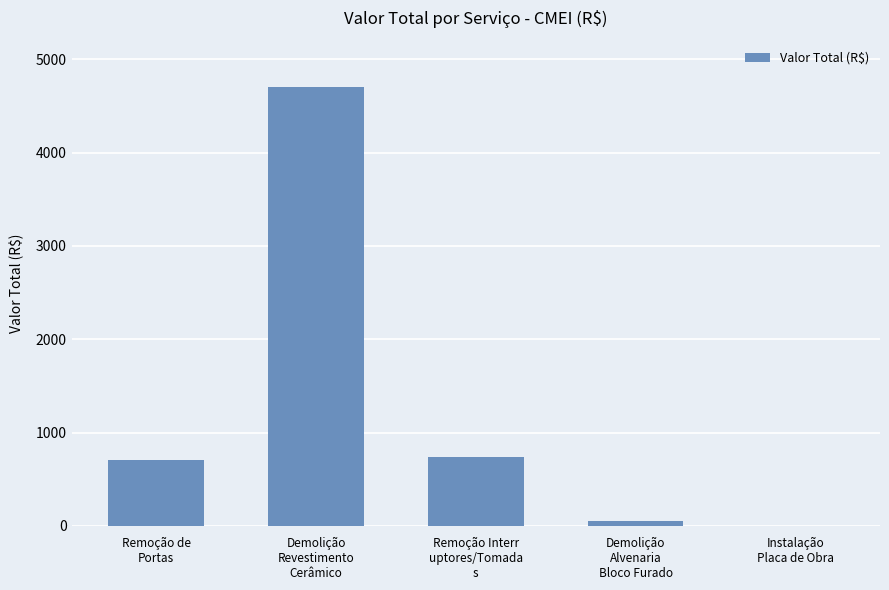

What is the greatest value displayed?

4703.1